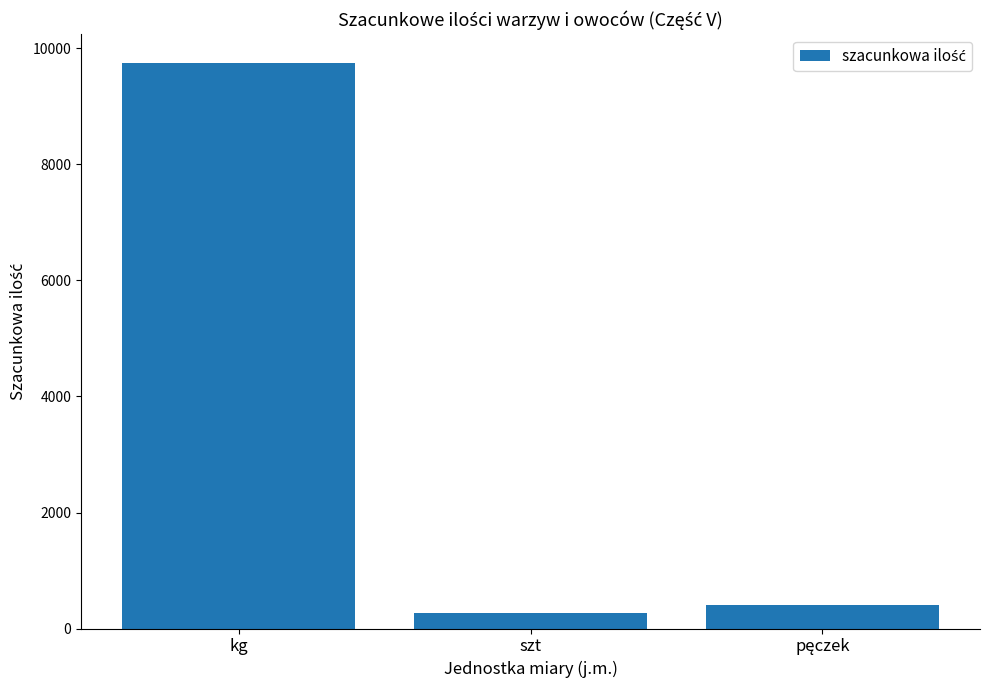

What is the change in value from kg to szt?

-9480